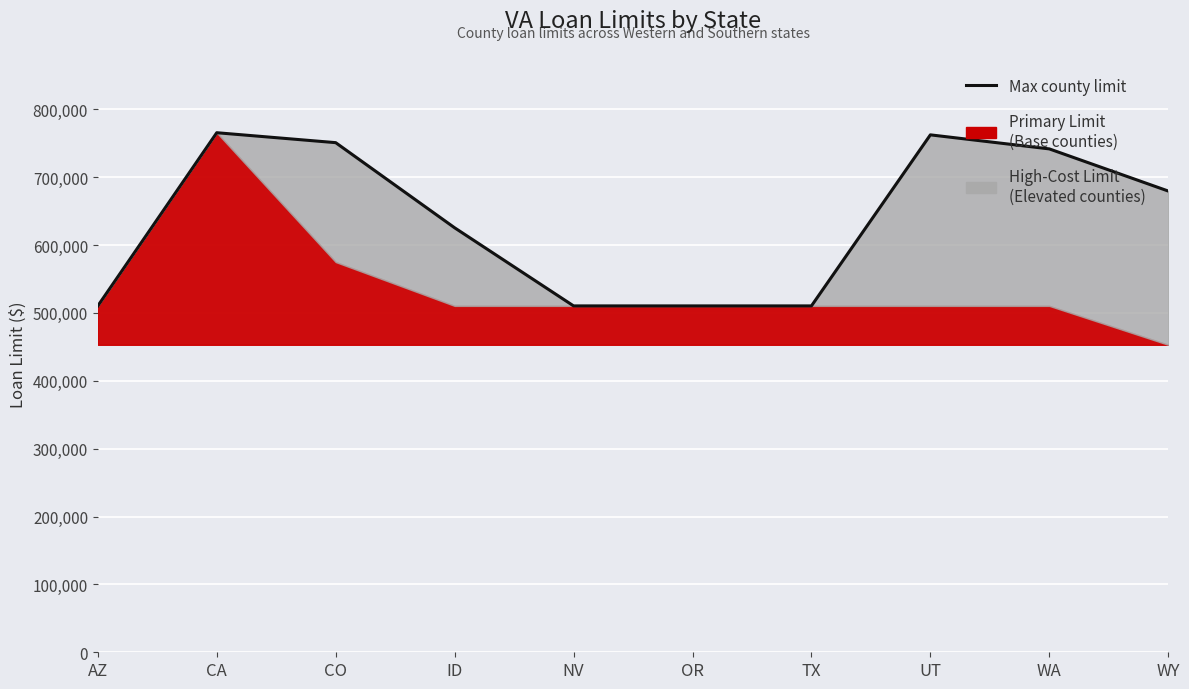

How many lines are shown in the chart?

1